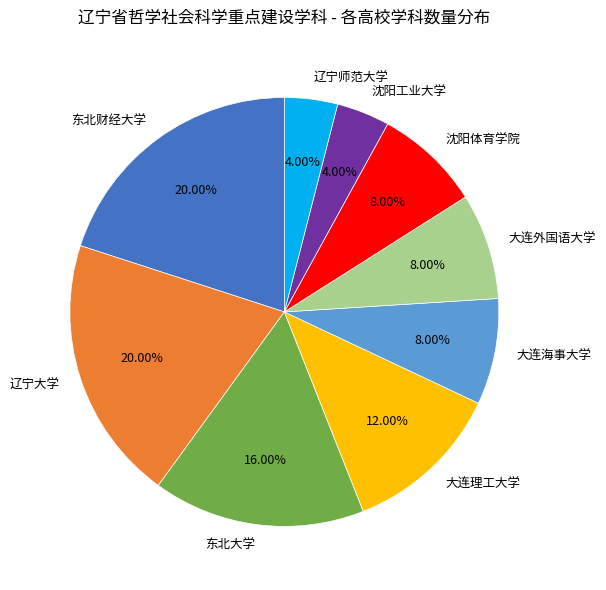

The 大连理工大学 slice represents 24% of the pie. True or false?

False